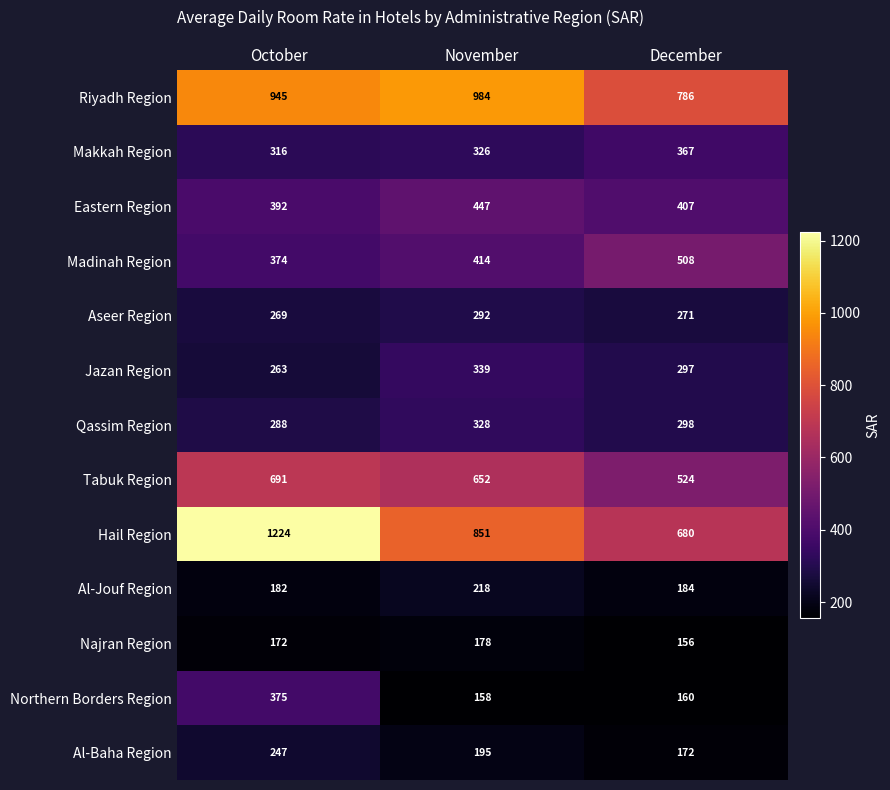

At November, list the series in order from smallest to largest.

Northern Borders Region, Najran Region, Al-Baha Region, Al-Jouf Region, Aseer Region, Makkah Region, Qassim Region, Jazan Region, Madinah Region, Eastern Region, Tabuk Region, Hail Region, Riyadh Region